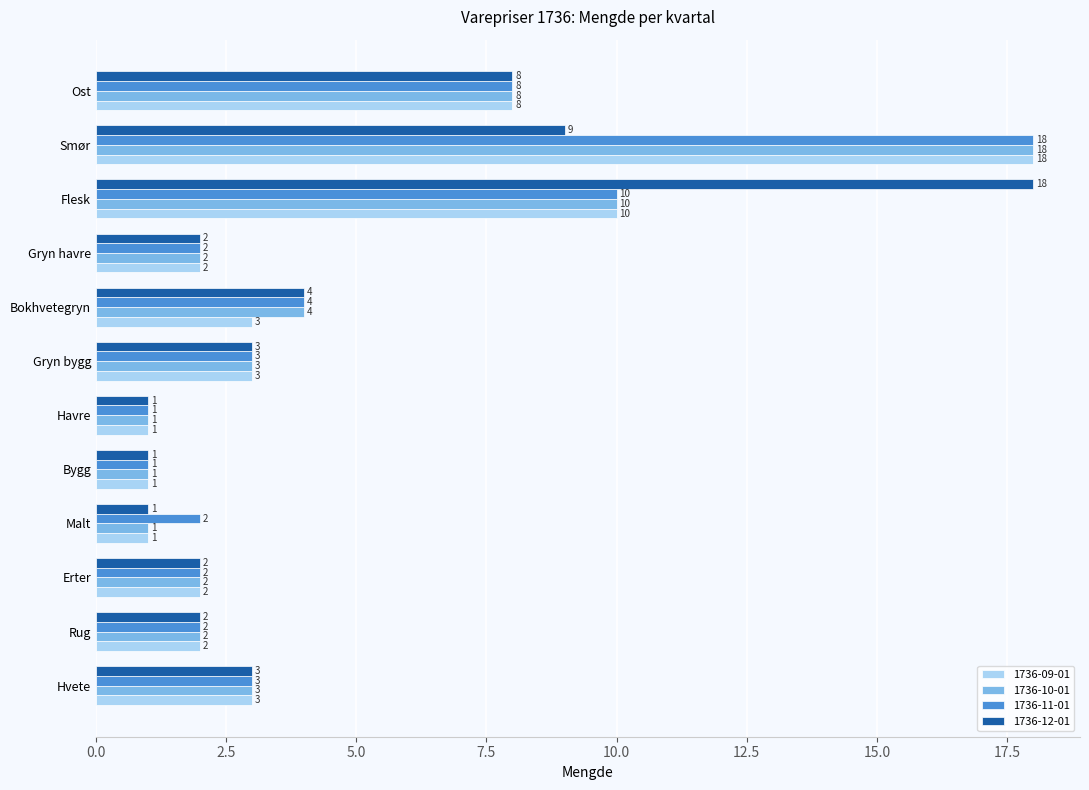

What is the difference between the highest and lowest values at Smør?

9